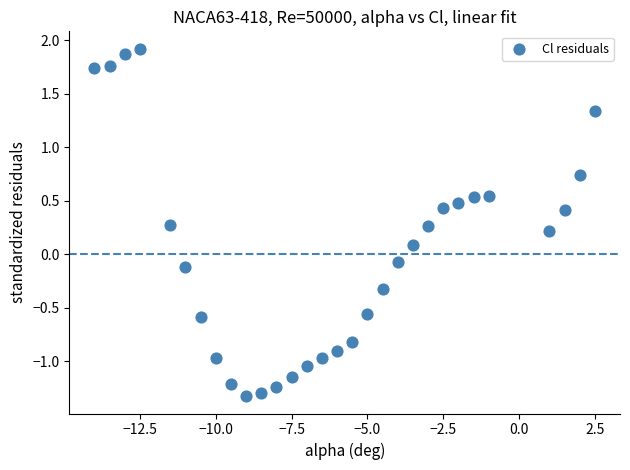

What is the range of Y values (max minus min)?

3.2